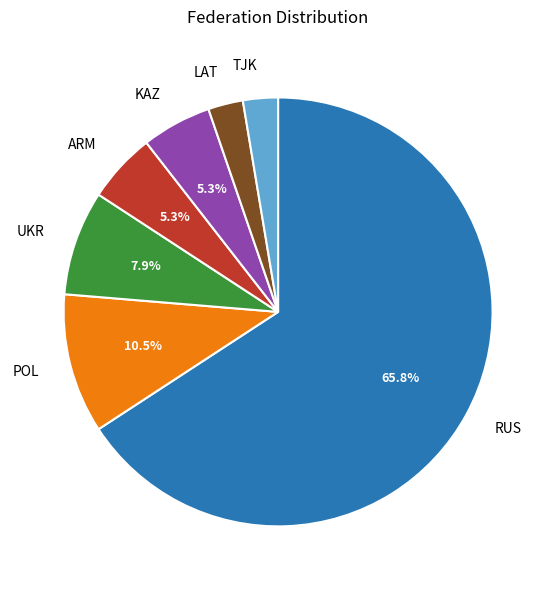

What portion of the pie excludes UKR?

92.1%